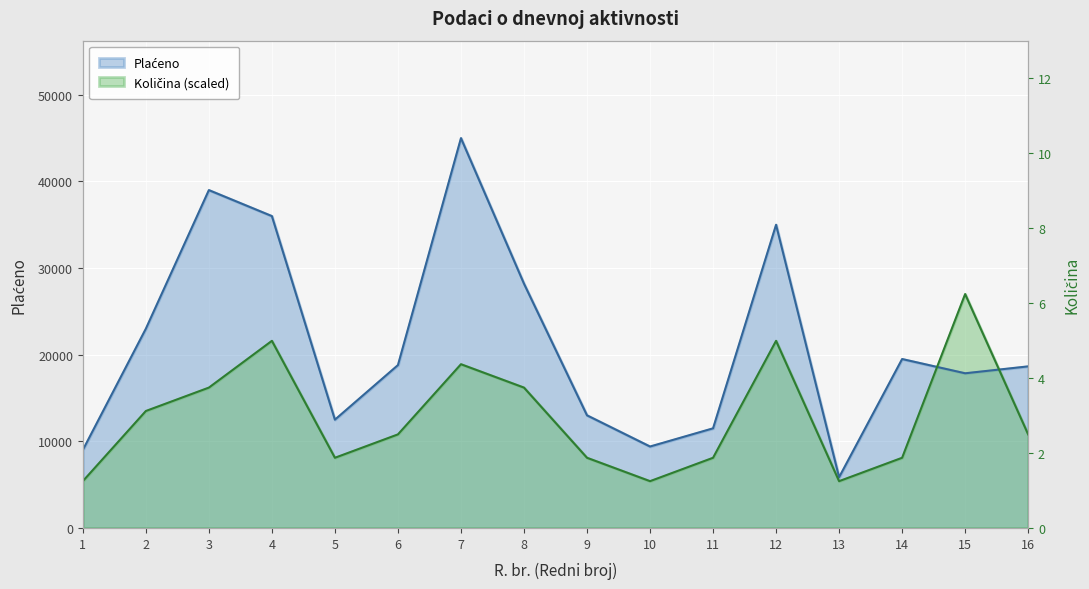

Count the number of categories in the chart.

16